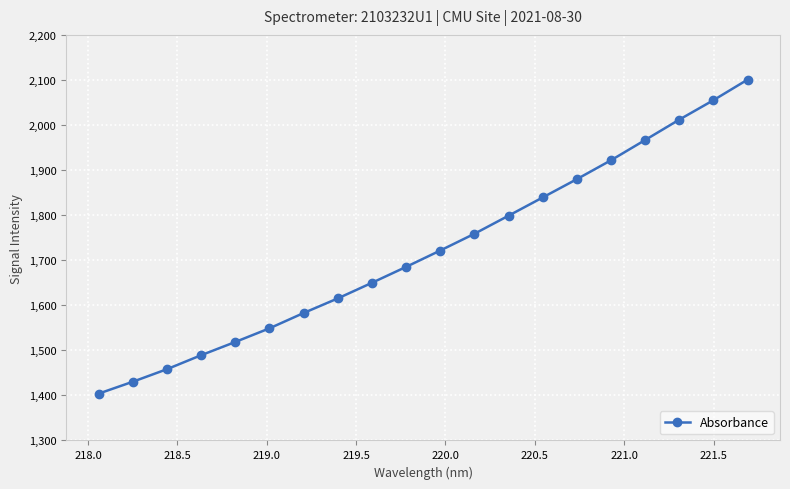

Count the number of categories in the chart.

20